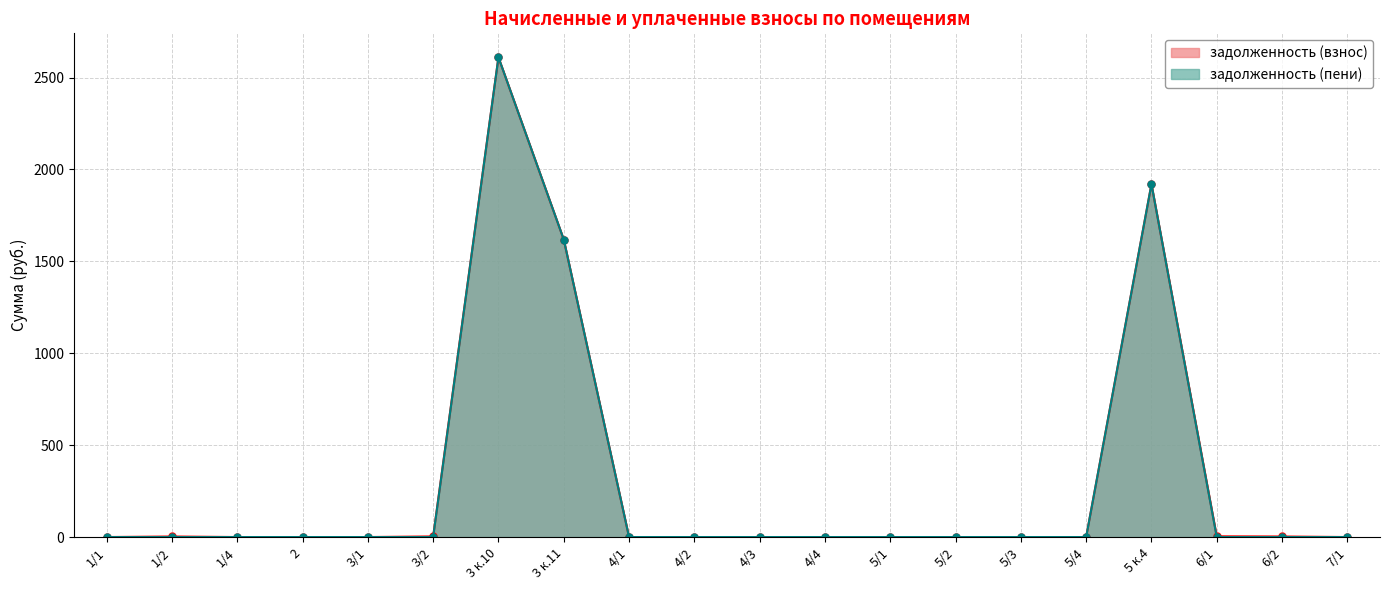

Is the value of задолженность (пени) at 7/1 greater than the value of задолженность (взнос) at 5 к.4?

No